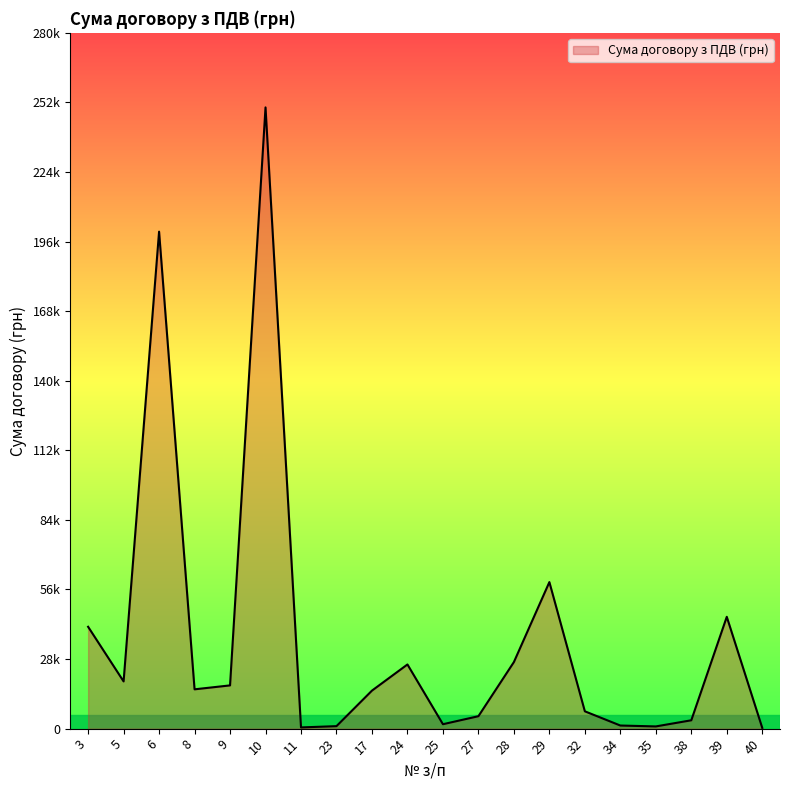

True or false: there are more than 0 points higher than both neighbors.

True